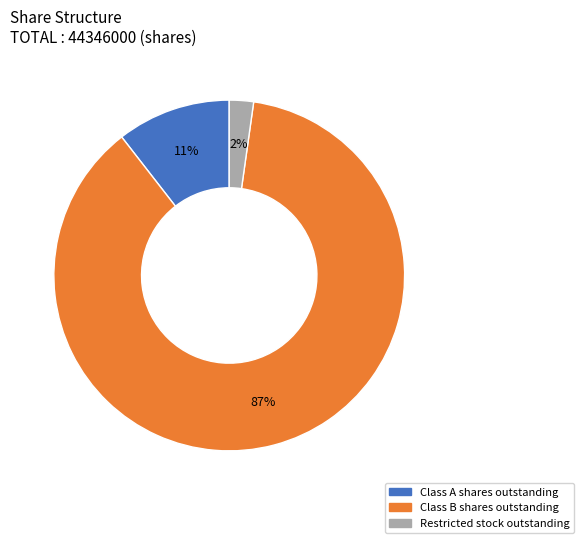

Do Restricted stock outstanding and Class B shares outstanding together represent more than half of the pie?

Yes